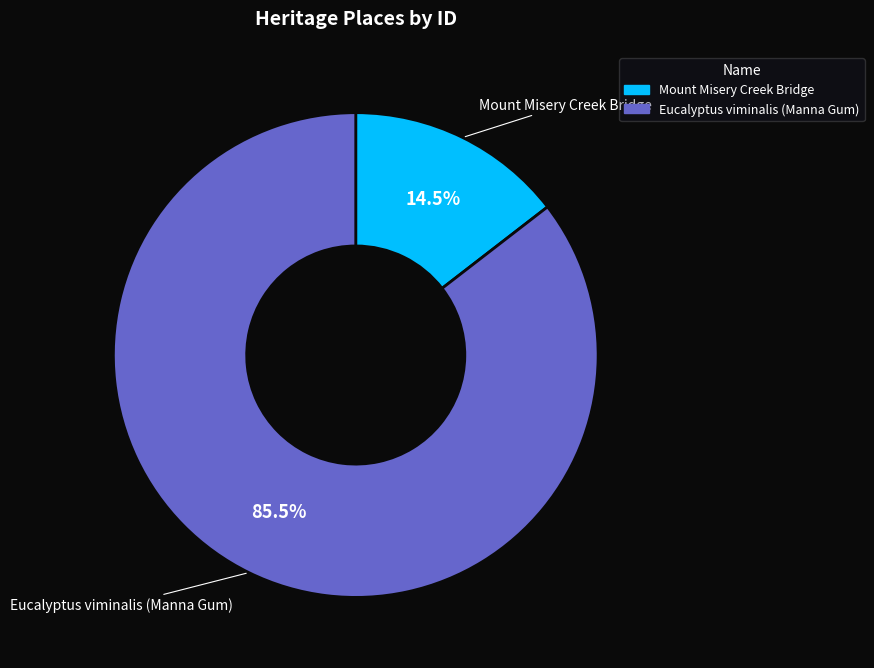

Rank the categories by value from lowest to highest.

Mount Misery Creek Bridge, Eucalyptus viminalis (Manna Gum)